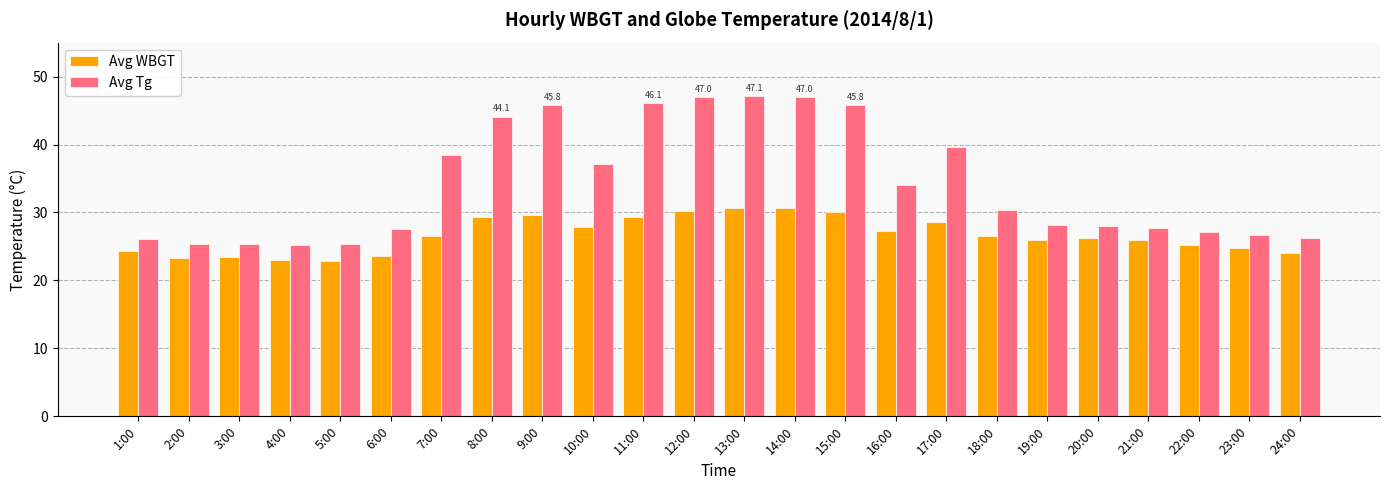

What is the spread (max minus min) of values at 16:00?

6.7